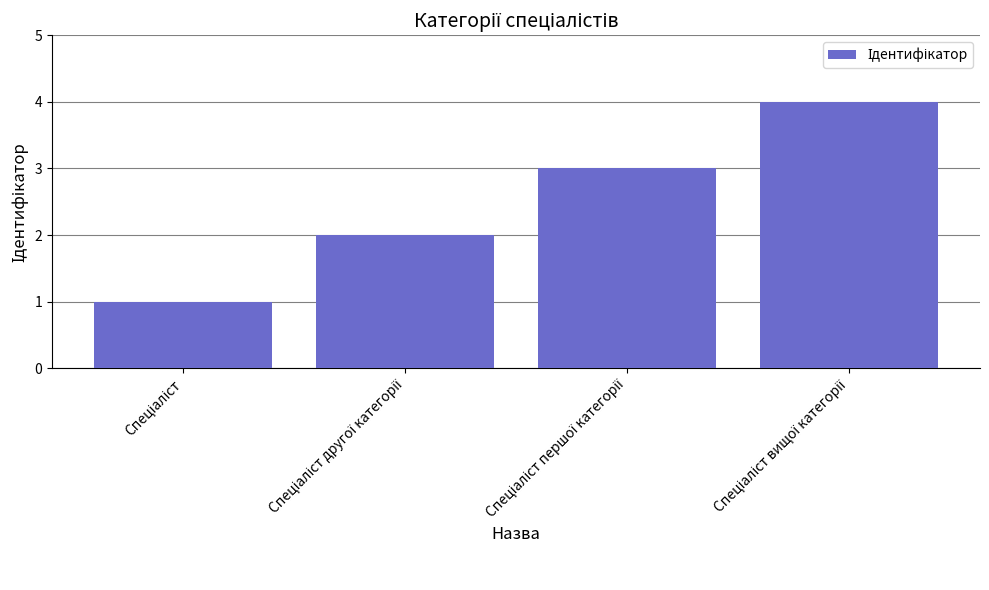

Reading right to left, list all the values displayed in this chart.

4	3	2	1